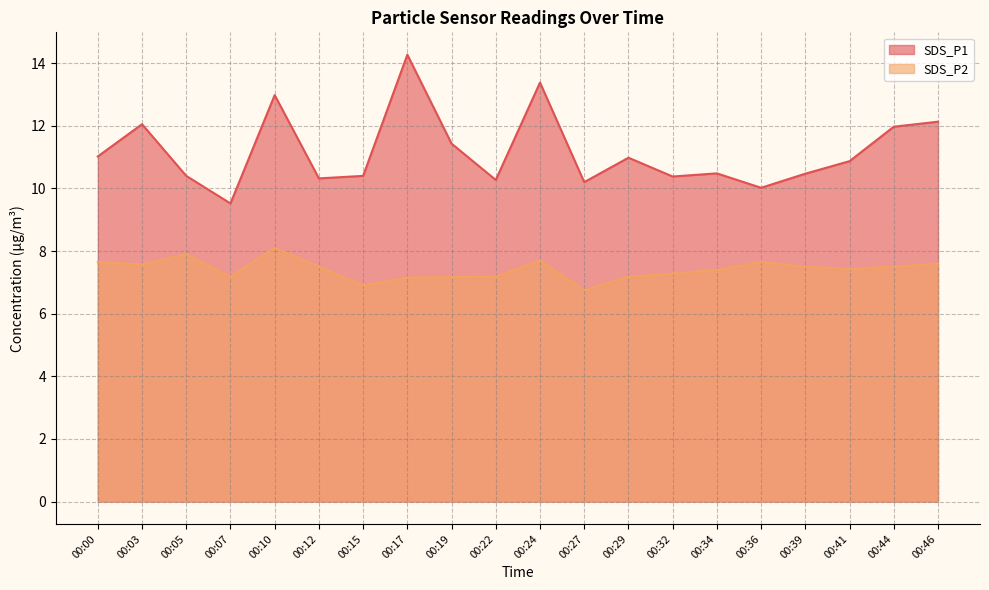

How many lines are shown in the chart?

2